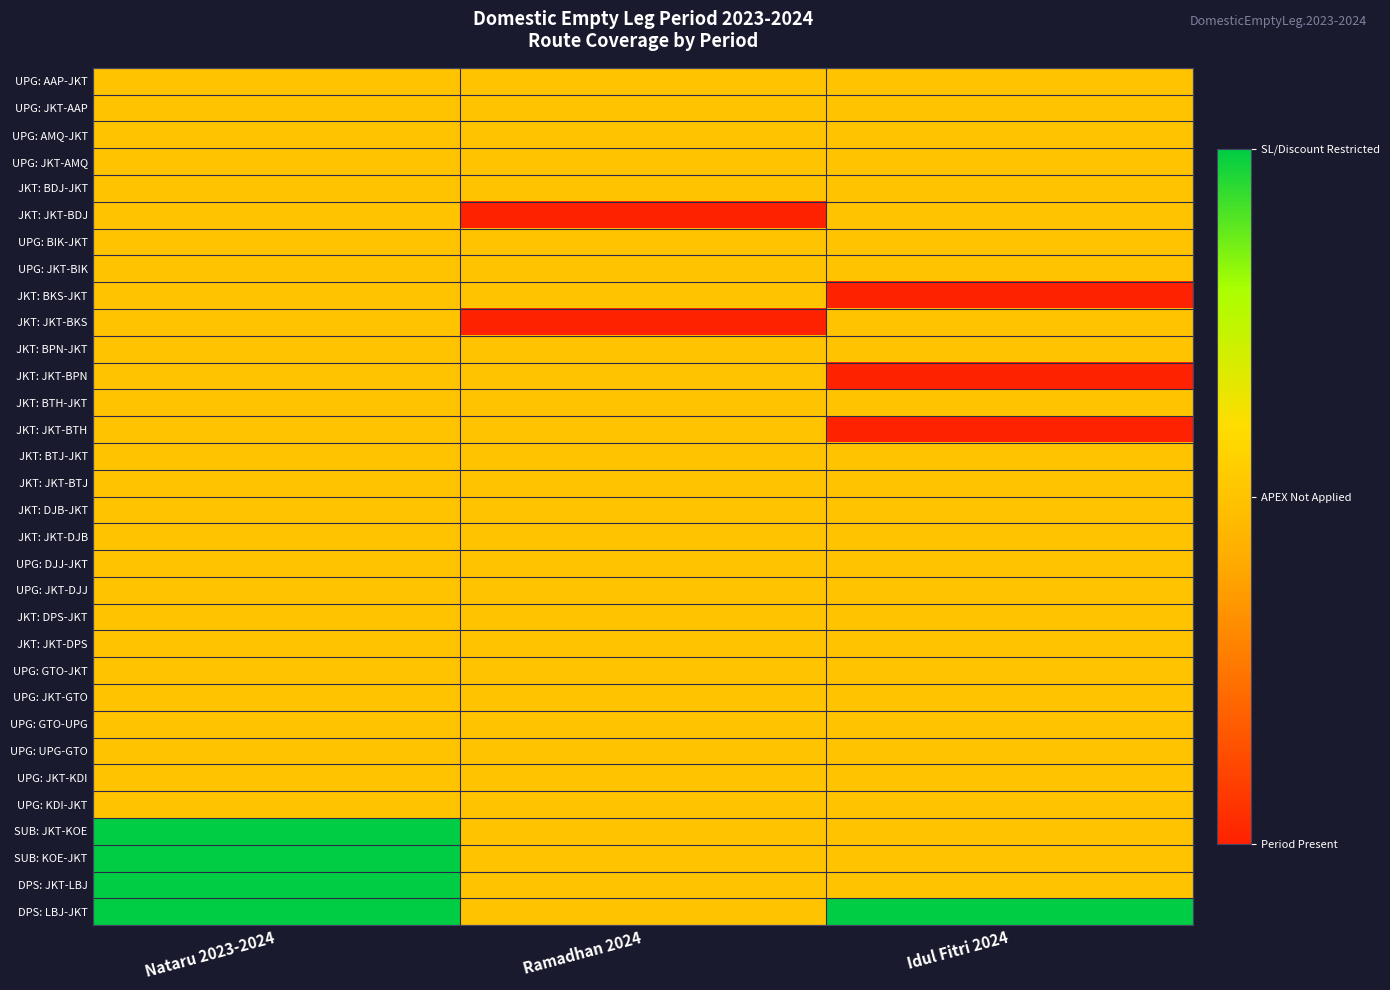

Reading left to right, transcribe all the data shown in this chart.

UPG: AAP-JKT: Nataru 2023-2024=1	Ramadhan 2024=1	Idul Fitri 2024=1
UPG: JKT-AAP: Nataru 2023-2024=1	Ramadhan 2024=1	Idul Fitri 2024=1
UPG: AMQ-JKT: Nataru 2023-2024=1	Ramadhan 2024=1	Idul Fitri 2024=1
UPG: JKT-AMQ: Nataru 2023-2024=1	Ramadhan 2024=1	Idul Fitri 2024=1
JKT: BDJ-JKT: Nataru 2023-2024=1	Ramadhan 2024=1	Idul Fitri 2024=1
JKT: JKT-BDJ: Nataru 2023-2024=1	Ramadhan 2024=0	Idul Fitri 2024=1
UPG: BIK-JKT: Nataru 2023-2024=1	Ramadhan 2024=1	Idul Fitri 2024=1
UPG: JKT-BIK: Nataru 2023-2024=1	Ramadhan 2024=1	Idul Fitri 2024=1
JKT: BKS-JKT: Nataru 2023-2024=1	Ramadhan 2024=1	Idul Fitri 2024=0
JKT: JKT-BKS: Nataru 2023-2024=1	Ramadhan 2024=0	Idul Fitri 2024=1
JKT: BPN-JKT: Nataru 2023-2024=1	Ramadhan 2024=1	Idul Fitri 2024=1
JKT: JKT-BPN: Nataru 2023-2024=1	Ramadhan 2024=1	Idul Fitri 2024=0
JKT: BTH-JKT: Nataru 2023-2024=1	Ramadhan 2024=1	Idul Fitri 2024=1
JKT: JKT-BTH: Nataru 2023-2024=1	Ramadhan 2024=1	Idul Fitri 2024=0
JKT: BTJ-JKT: Nataru 2023-2024=1	Ramadhan 2024=1	Idul Fitri 2024=1
JKT: JKT-BTJ: Nataru 2023-2024=1	Ramadhan 2024=1	Idul Fitri 2024=1
JKT: DJB-JKT: Nataru 2023-2024=1	Ramadhan 2024=1	Idul Fitri 2024=1
JKT: JKT-DJB: Nataru 2023-2024=1	Ramadhan 2024=1	Idul Fitri 2024=1
UPG: DJJ-JKT: Nataru 2023-2024=1	Ramadhan 2024=1	Idul Fitri 2024=1
UPG: JKT-DJJ: Nataru 2023-2024=1	Ramadhan 2024=1	Idul Fitri 2024=1
JKT: DPS-JKT: Nataru 2023-2024=1	Ramadhan 2024=1	Idul Fitri 2024=1
JKT: JKT-DPS: Nataru 2023-2024=1	Ramadhan 2024=1	Idul Fitri 2024=1
UPG: GTO-JKT: Nataru 2023-2024=1	Ramadhan 2024=1	Idul Fitri 2024=1
UPG: JKT-GTO: Nataru 2023-2024=1	Ramadhan 2024=1	Idul Fitri 2024=1
UPG: GTO-UPG: Nataru 2023-2024=1	Ramadhan 2024=1	Idul Fitri 2024=1
UPG: UPG-GTO: Nataru 2023-2024=1	Ramadhan 2024=1	Idul Fitri 2024=1
UPG: JKT-KDI: Nataru 2023-2024=1	Ramadhan 2024=1	Idul Fitri 2024=1
UPG: KDI-JKT: Nataru 2023-2024=1	Ramadhan 2024=1	Idul Fitri 2024=1
SUB: JKT-KOE: Nataru 2023-2024=2	Ramadhan 2024=1	Idul Fitri 2024=1
SUB: KOE-JKT: Nataru 2023-2024=2	Ramadhan 2024=1	Idul Fitri 2024=1
DPS: JKT-LBJ: Nataru 2023-2024=2	Ramadhan 2024=1	Idul Fitri 2024=1
DPS: LBJ-JKT: Nataru 2023-2024=2	Ramadhan 2024=1	Idul Fitri 2024=2